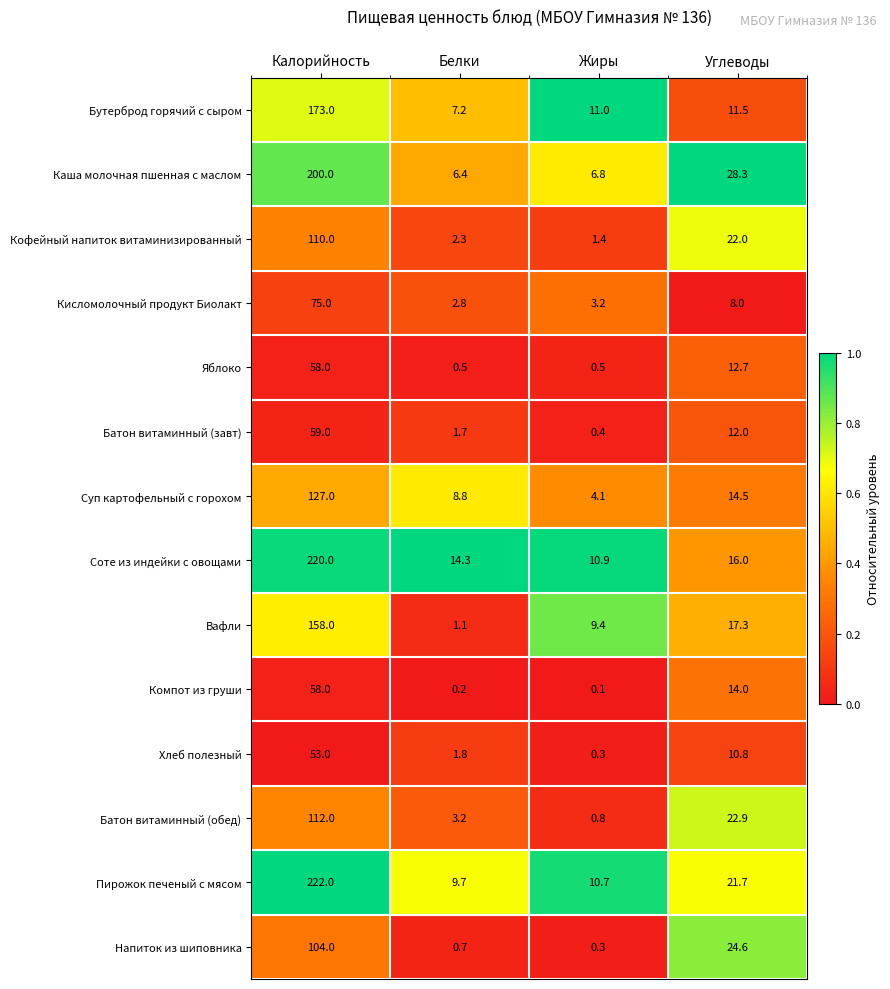

Is it true that Батон витаминный (завт) equals 12.0 at Углеводы?

True